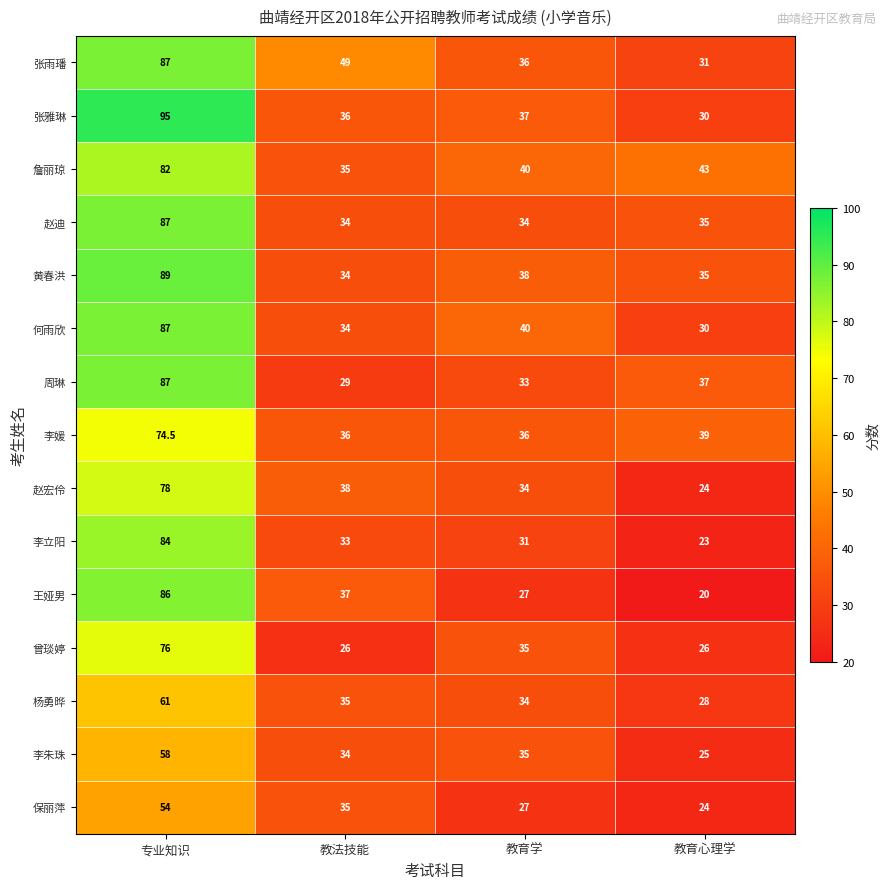

At which category is the sum across all series the highest?

专业知识